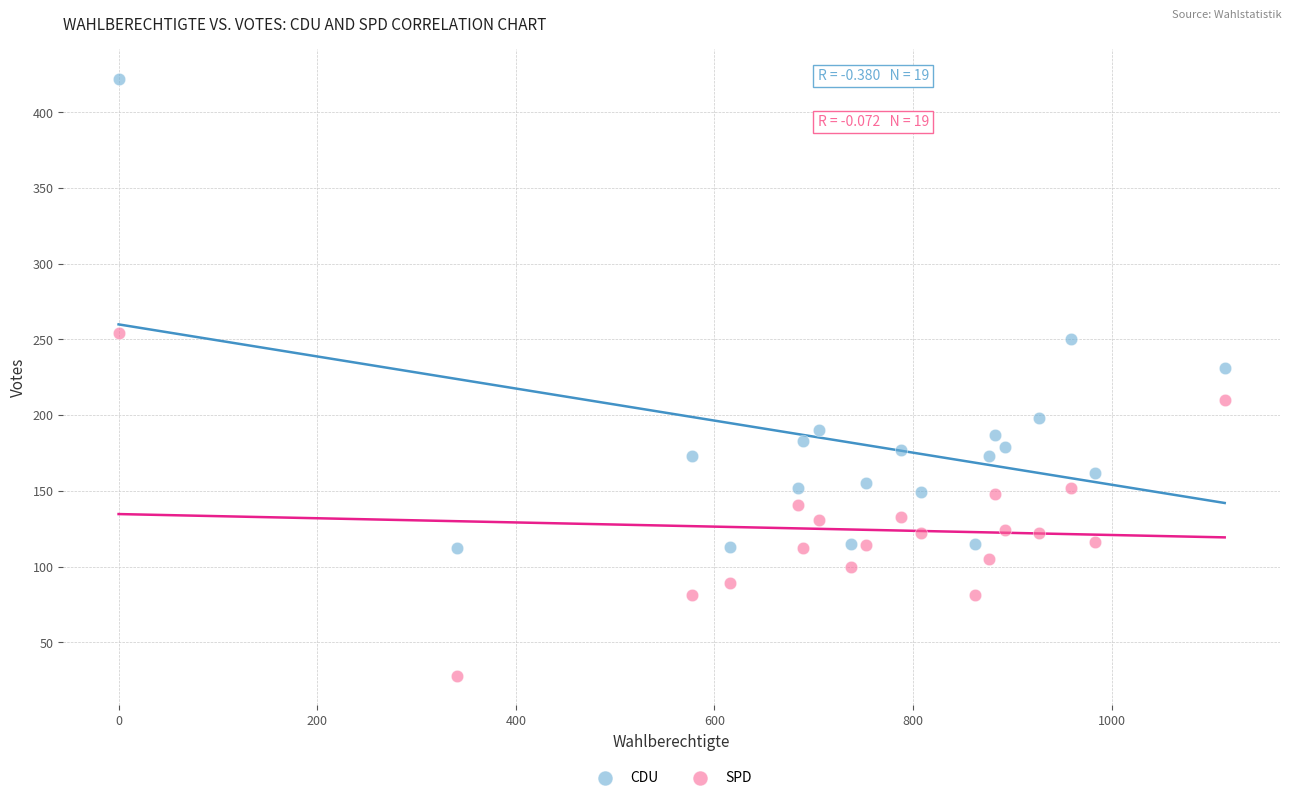

Which series contains the highest Y value?

CDU